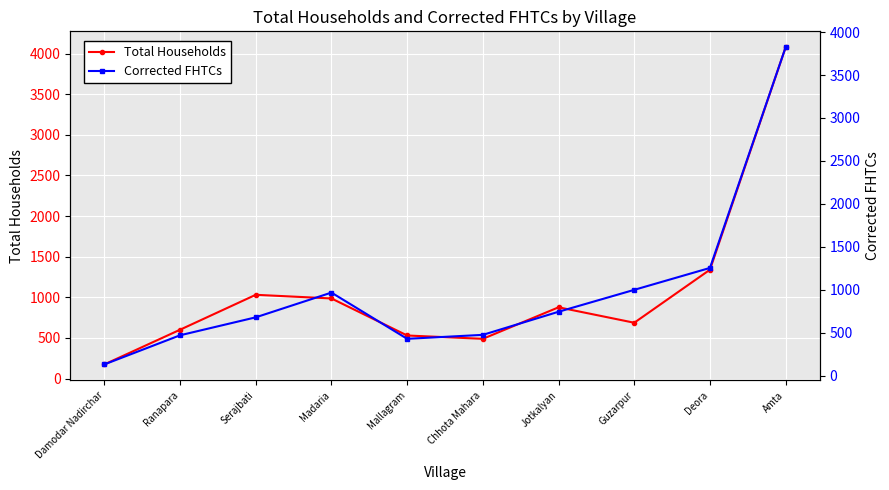

What is the difference between the maximum and minimum values in the Corrected FHTCs series?

3692